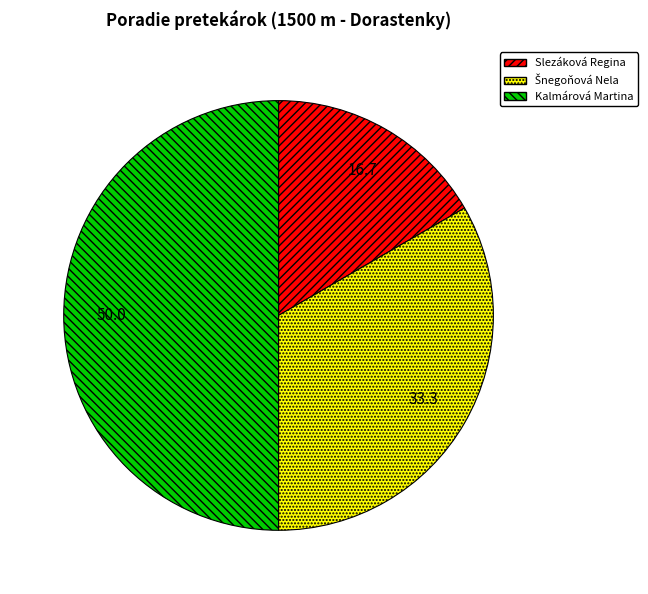

What is the ratio of the value at Slezáková Regina to the value at Kalmárová Martina?

0.3